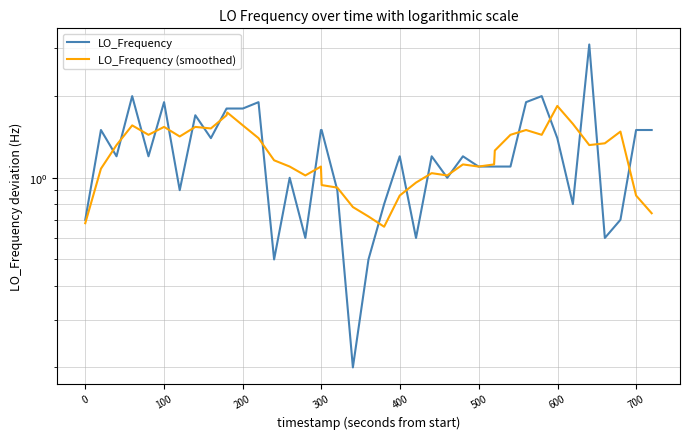

Which series has the widest spread of values?

LO_Frequency